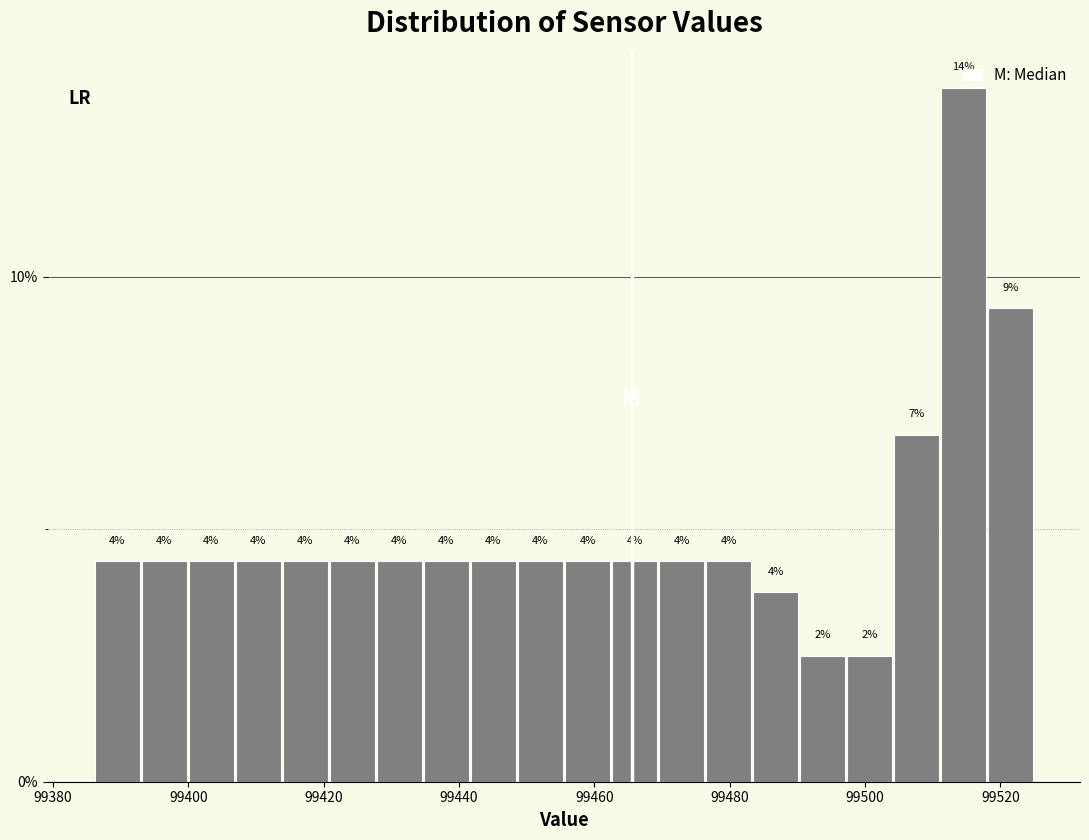

Around what value on the x-axis is the tallest bar? Give the approximate position of its centre, as read against the axis.

99514